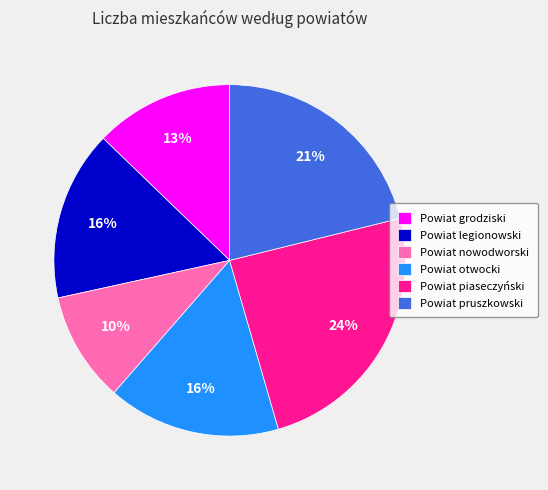

True or false: Powiat piaseczyński accounts for 13% of the total.

False